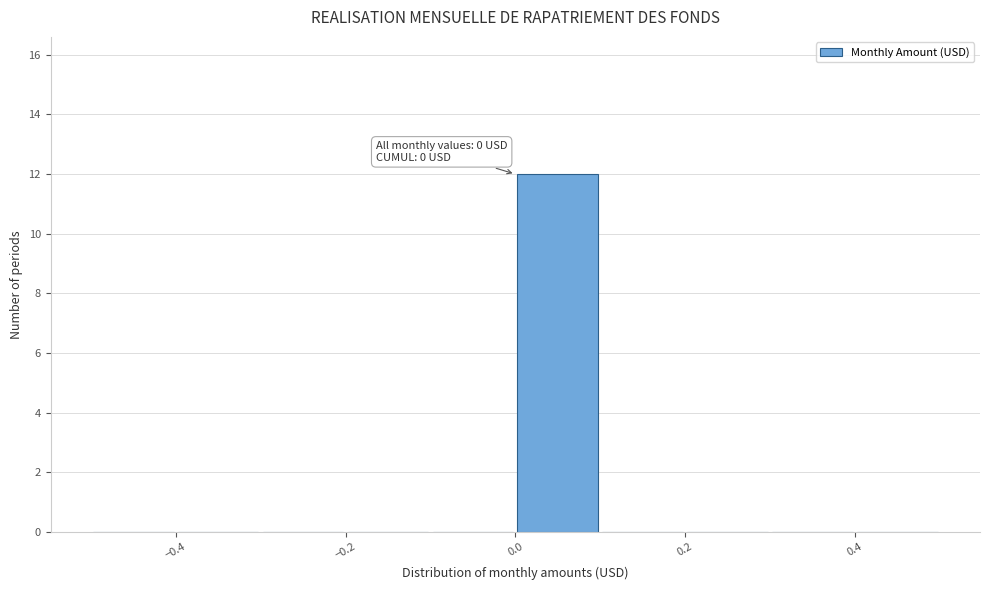

Over which range of the x-axis is the bar tallest?

0.0 to 0.1